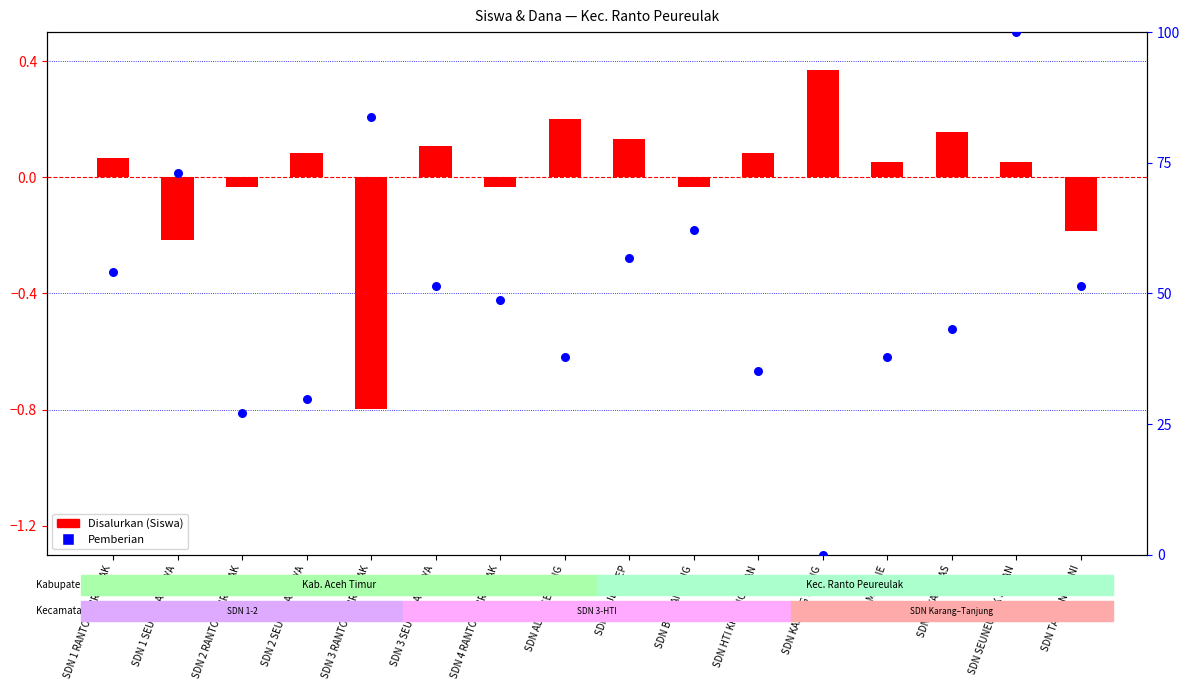

What are all the series names shown in the legend?

Disalurkan (Siswa), Pemberian